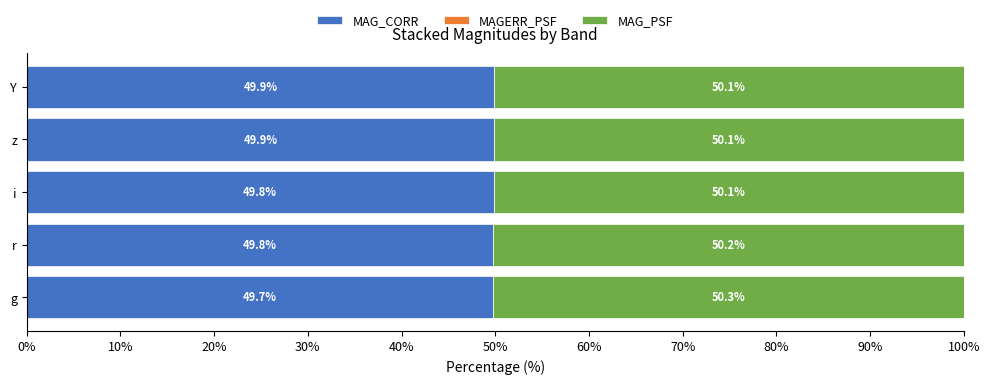

What is the total value across all series at Y?

100.0